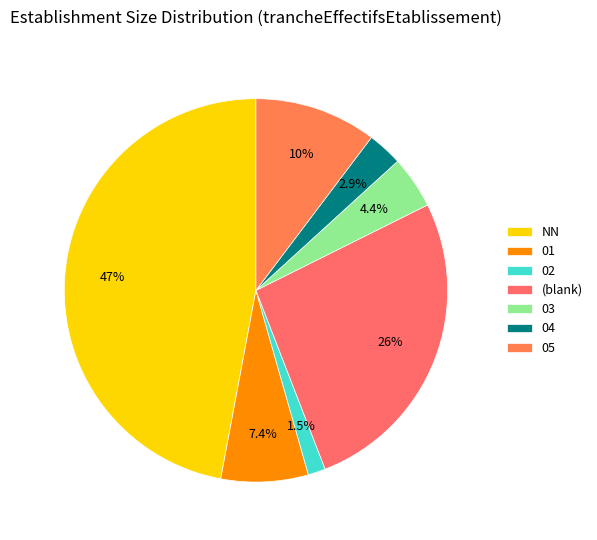

What percentage is the 01 slice, to the nearest percent?

7%